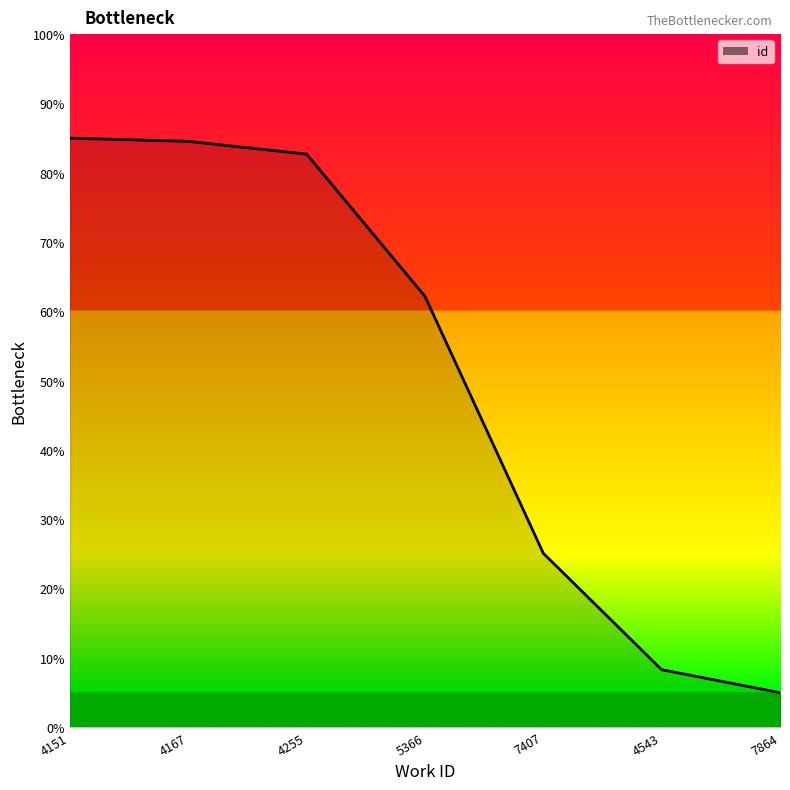

What is the change in value from 4151 to 7407?

-59.9